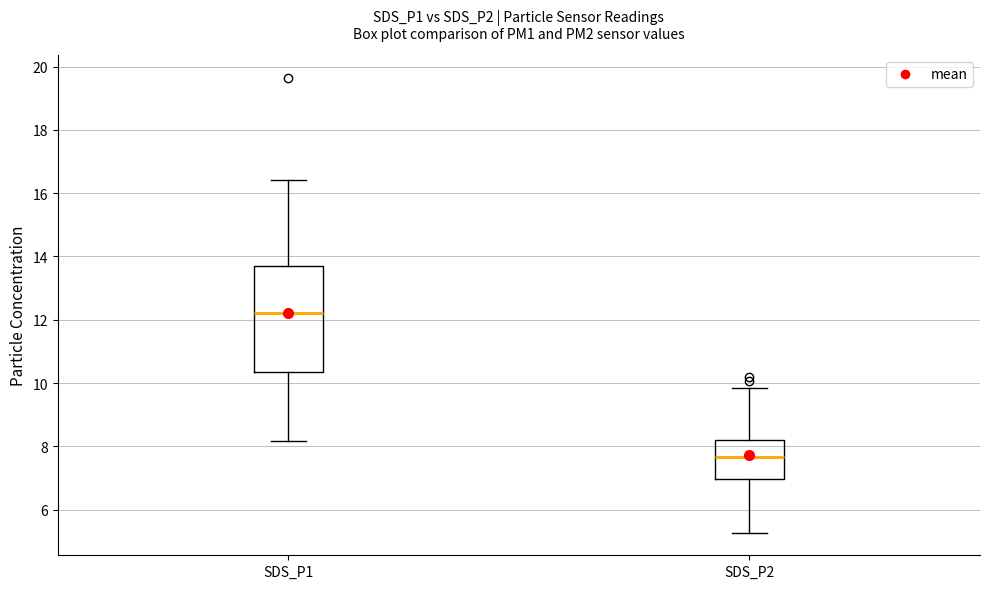

Which box is the tallest, from its lower edge to its upper edge?

SDS_P1